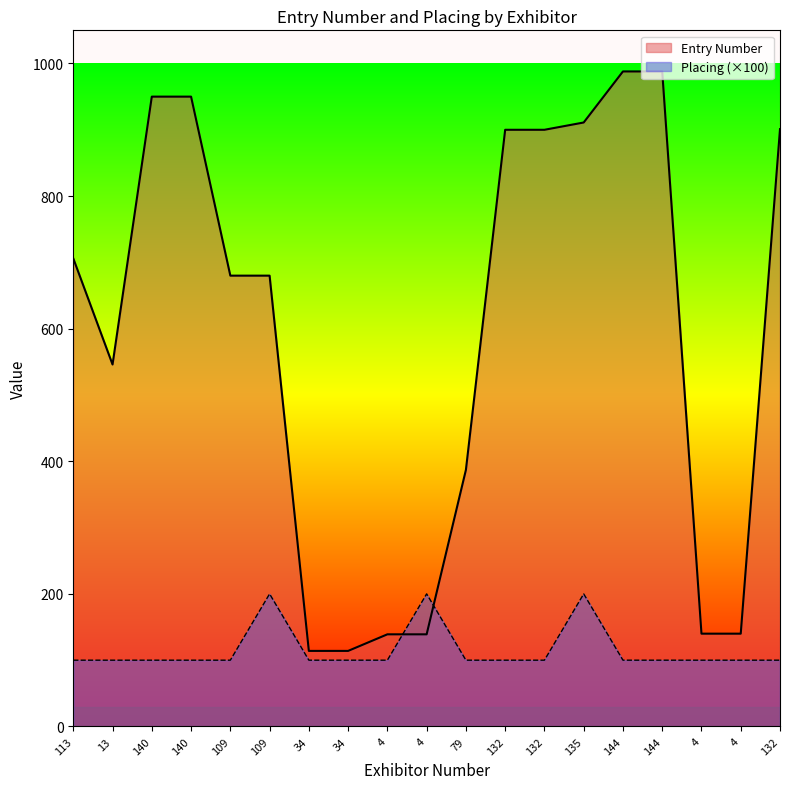

List the series in order of their overall mean, highest first.

Entry Number, Placing (×100)